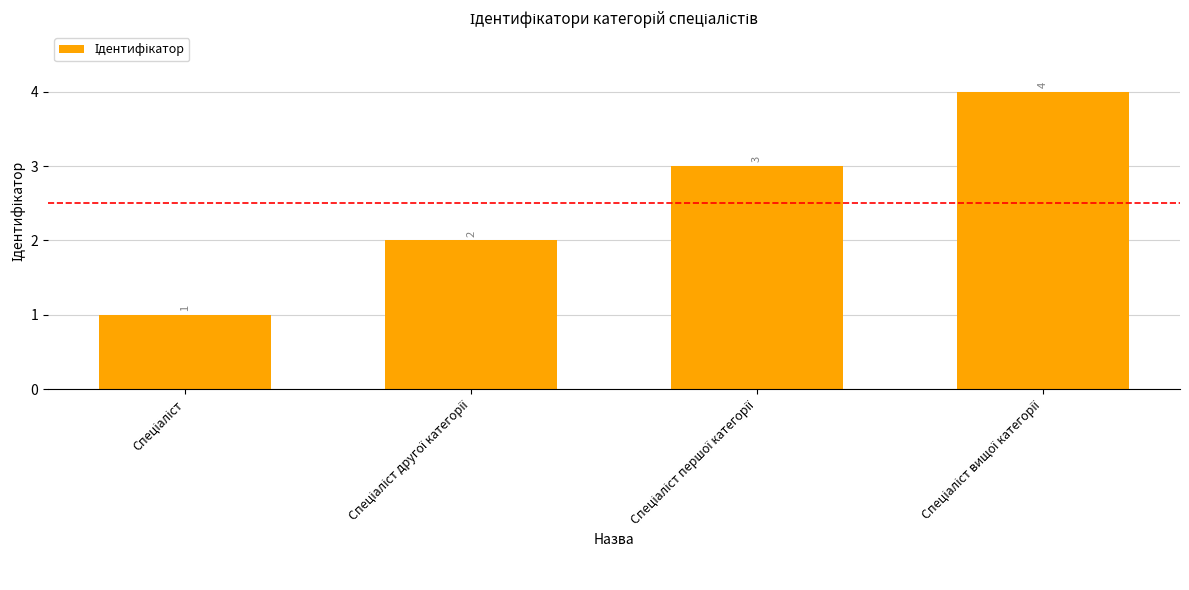

How many values are between 2 and 4?

3